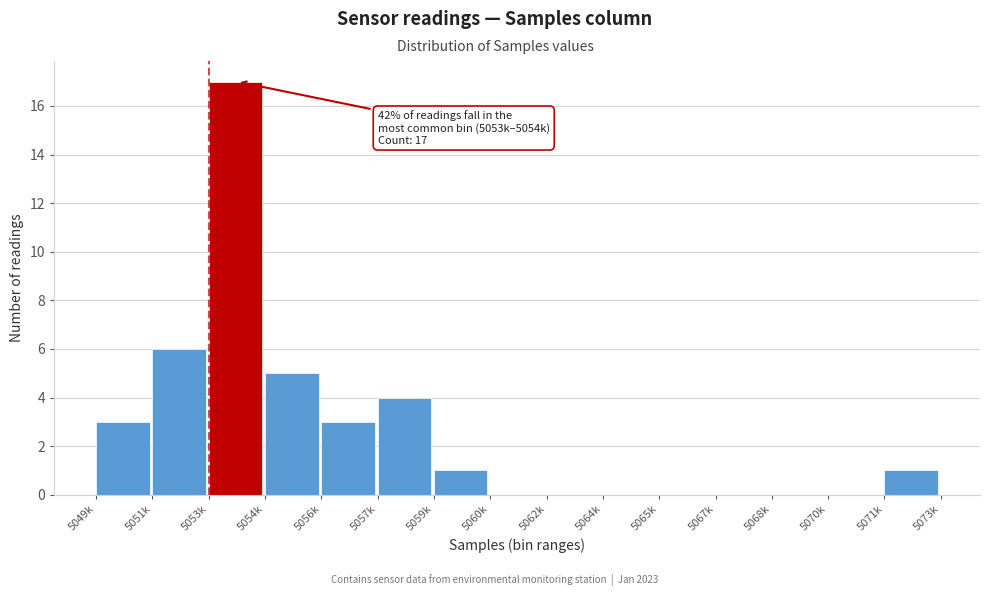

Reading left to right, list all the values displayed in this chart.

5049k=3	5051k=6	5053k=17	5054k=5	5056k=3	5057k=4	5059k=1	5060k=0	5062k=0	5064k=0	5065k=0	5067k=0	5068k=0	5070k=0	5071k=1